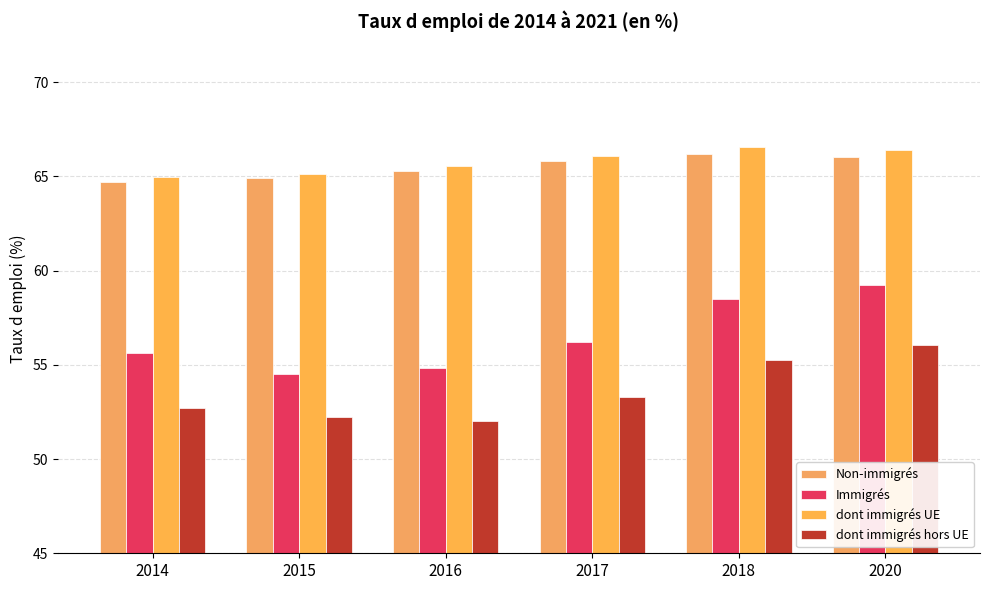

How many data points in dont immigrés hors UE are less than 53?

3